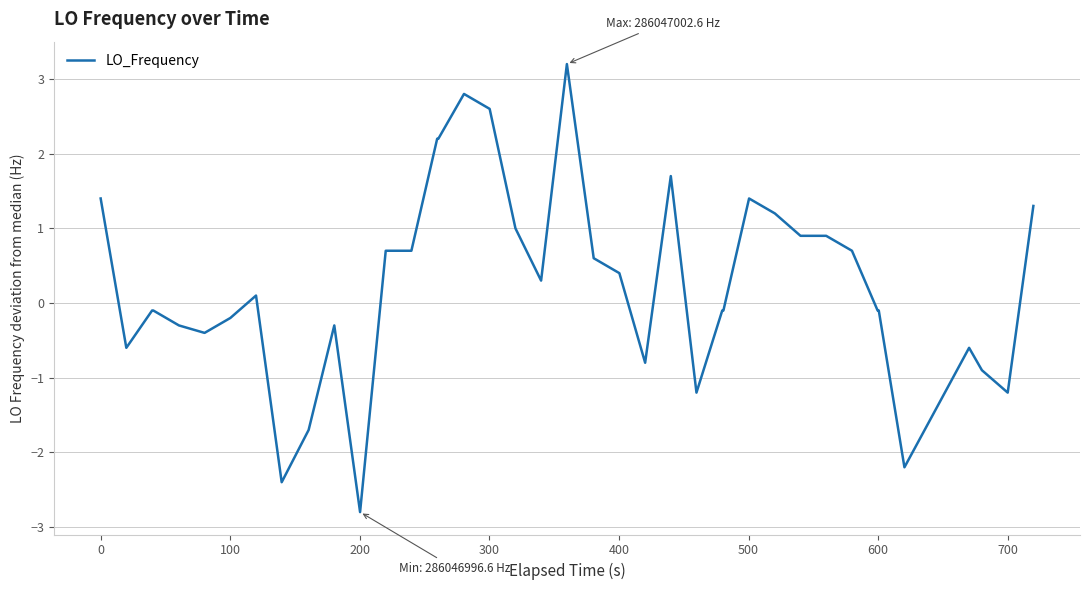

What is the difference between the maximum and minimum values?

6.0